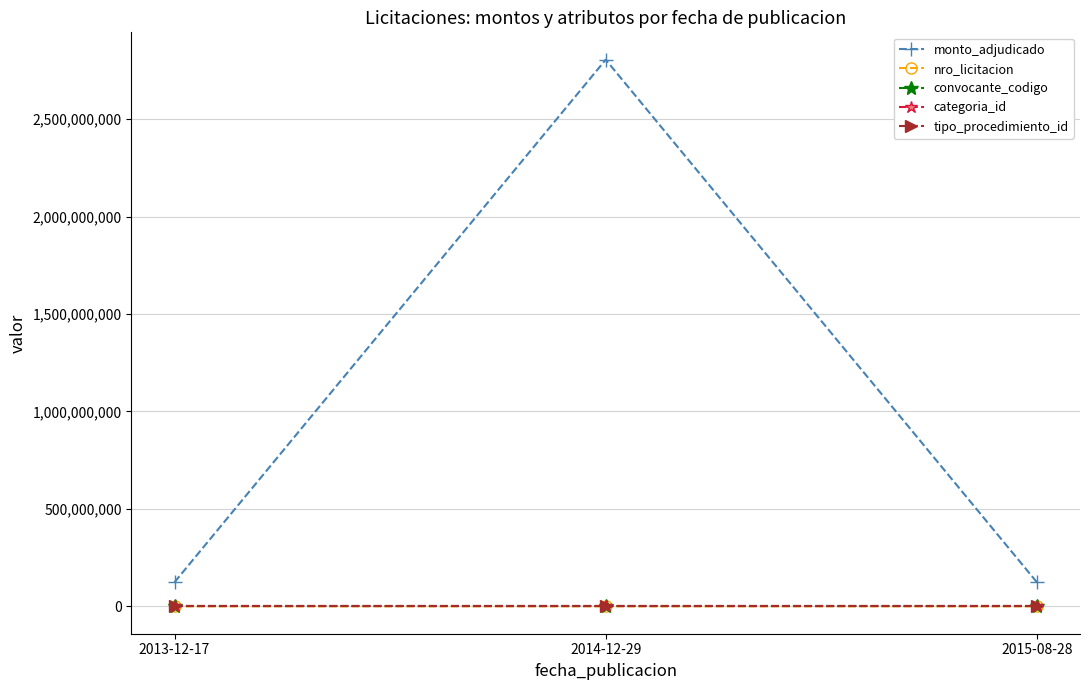

Count the monto_adjudicado values in the range 124000000 to 2804547000.

3